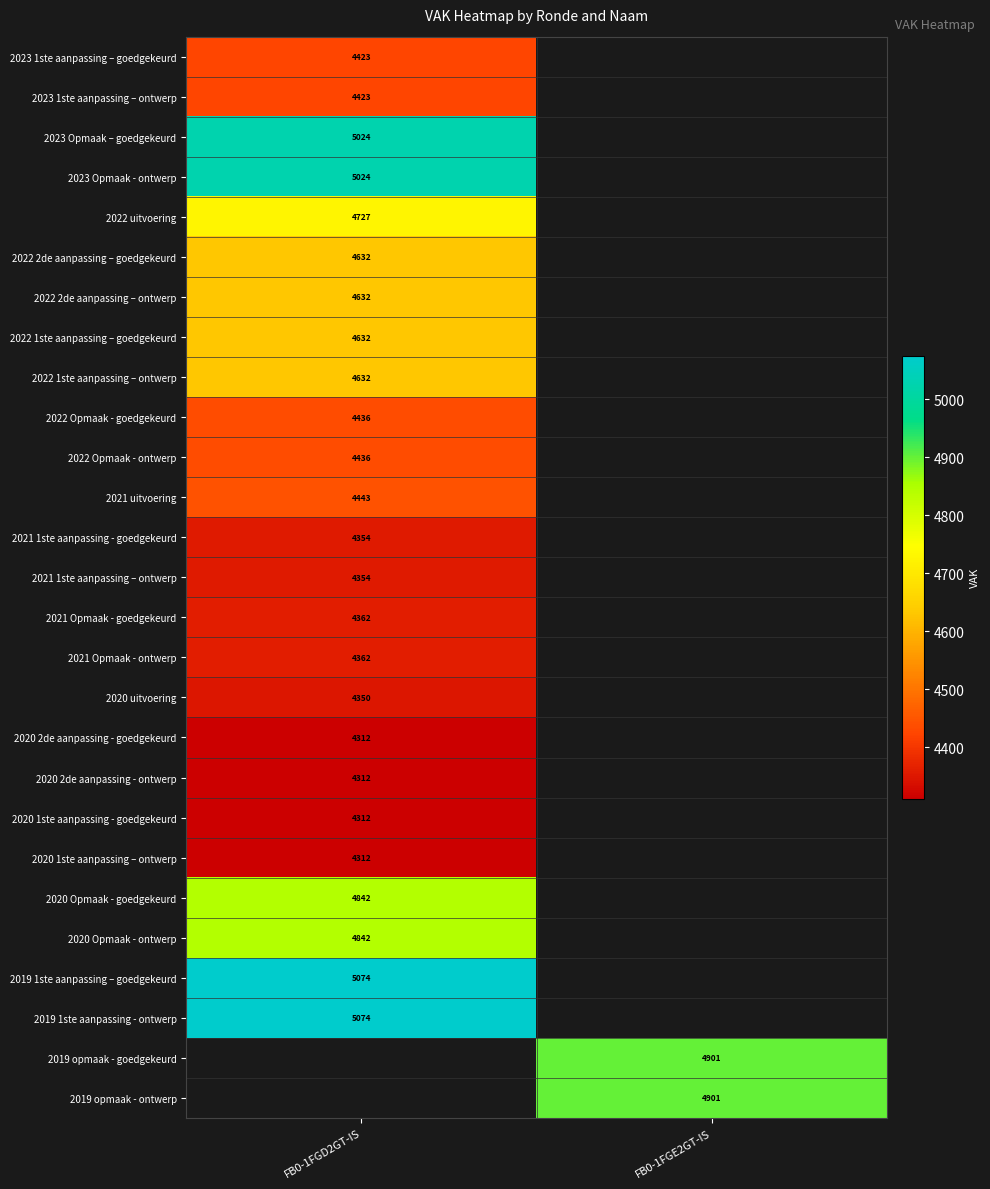

Is it true that 2020 2de aanpassing - goedgekeurd equals 4312 at FB0-1FGD2GT-IS?

True